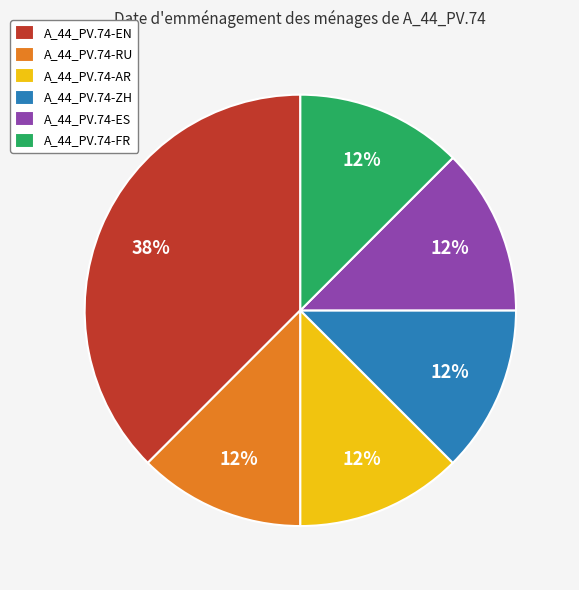

Approximately how many times larger is the value at A_44_PV.74-AR compared to A_44_PV.74-EN?

0.3